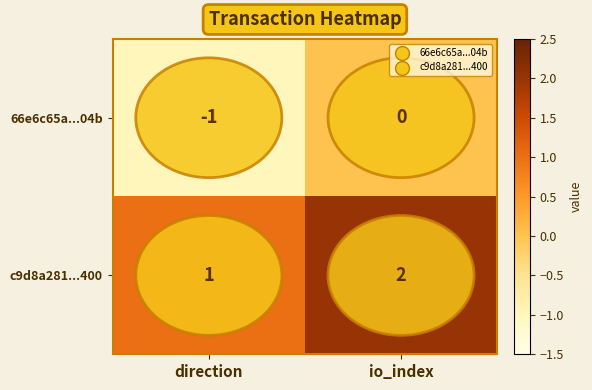

List the series in order of their peak value, highest first.

c9d8a281...400, 66e6c65a...04b